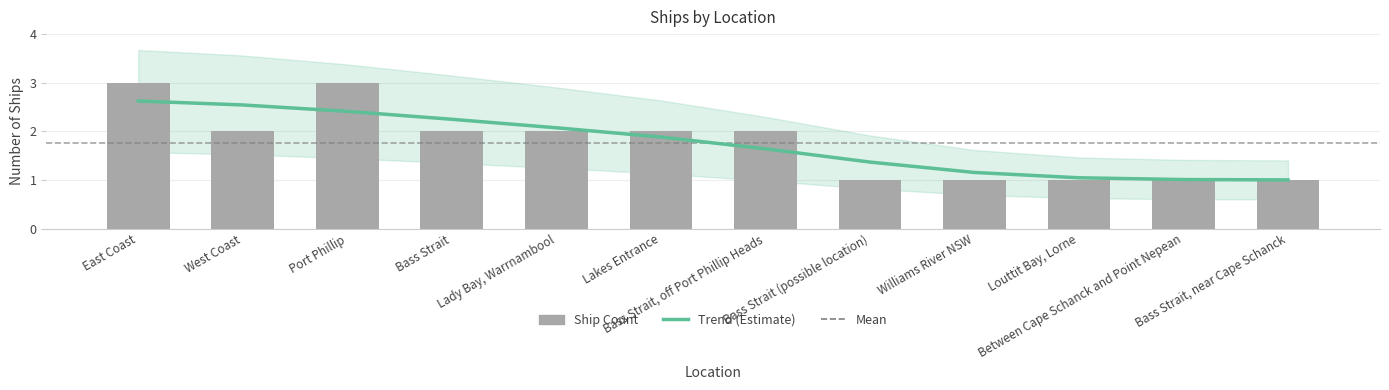

What is the maximum value shown in the chart?

3